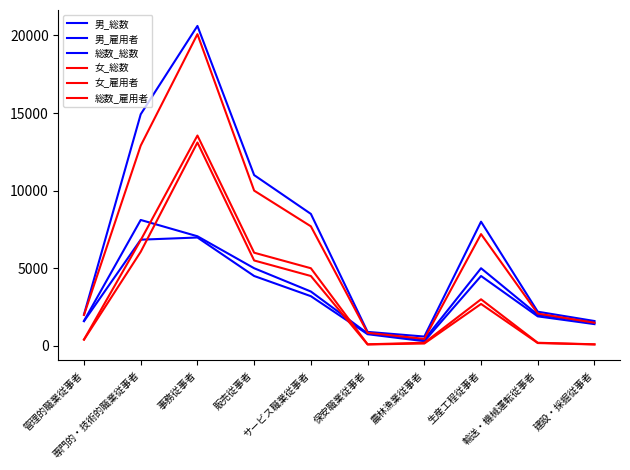

At which category is the sum across all series the highest?

事務従事者